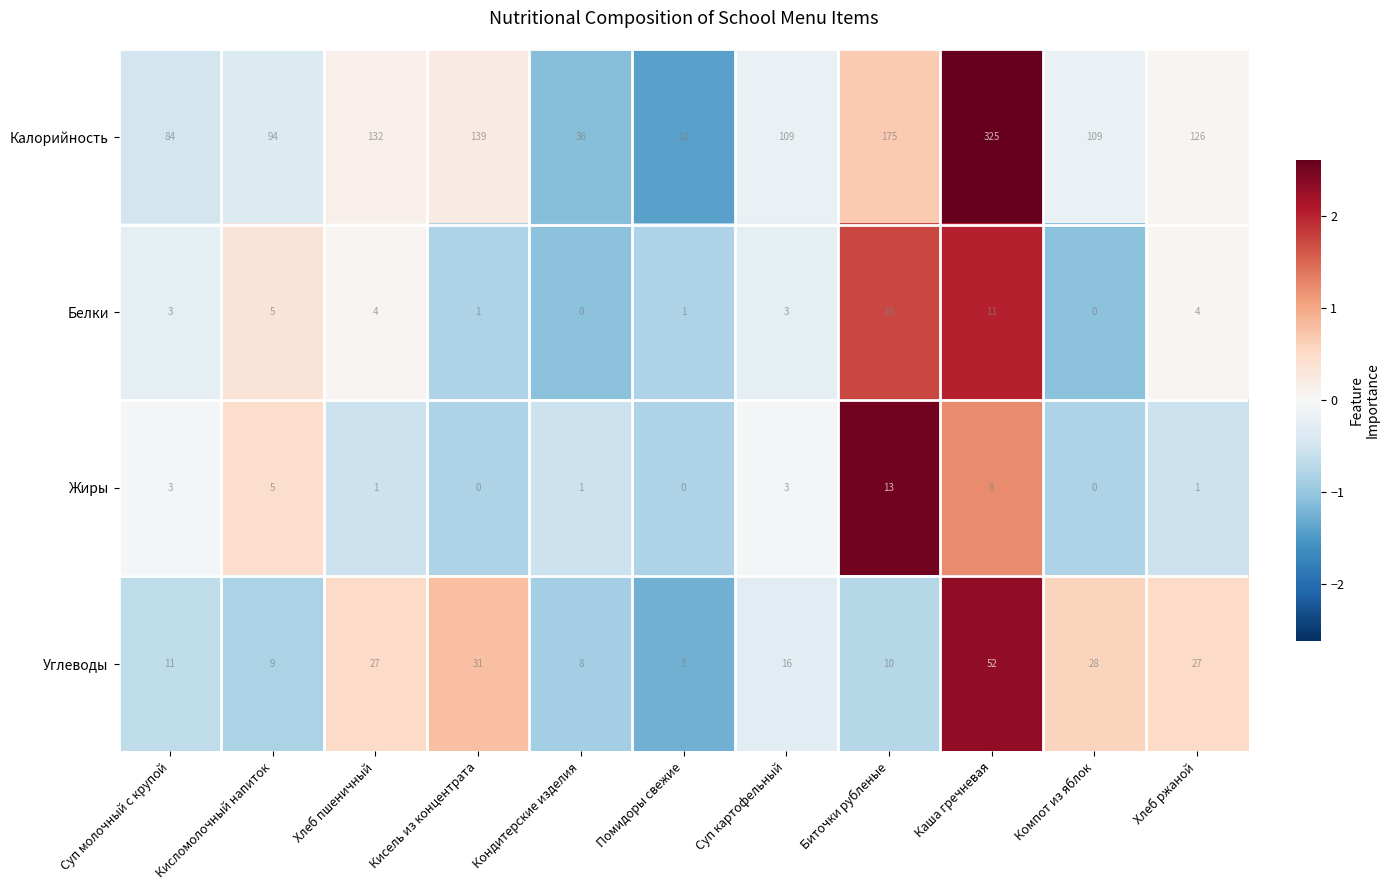

Rank the series at Помидоры свежие from highest to lowest value.

Калорийность, Углеводы, Белки, Жиры